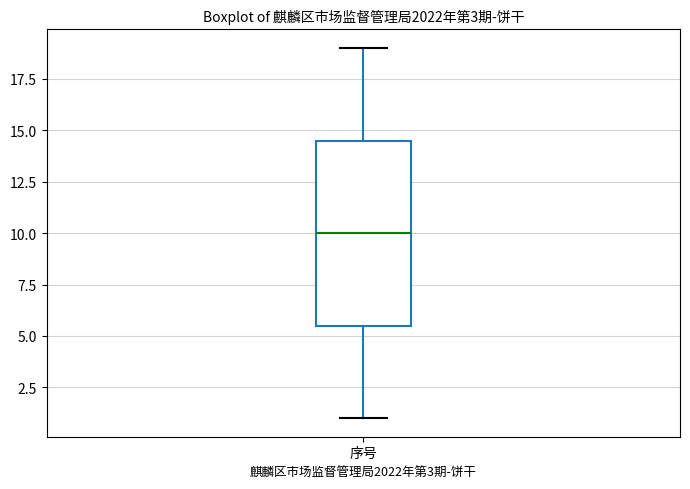

Read this box plot against the y-axis: the position of the median line, the range covered by the box, and the ends of both whiskers. The values are not printed on the chart, so give them approximately, as read against the axis.

median 10.0, box 5.5 to 14.5, whiskers 1.0 to 19.0